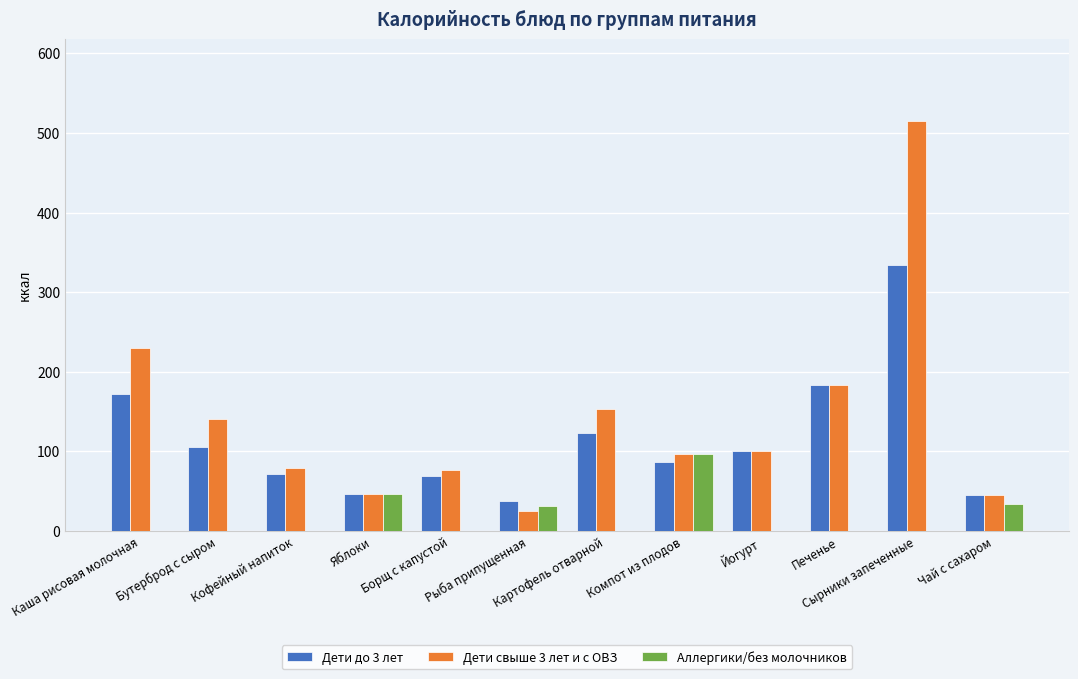

What is the sum of the Дети до 3 лет values at Бутерброд с сыром and Компот из плодов?

191.8